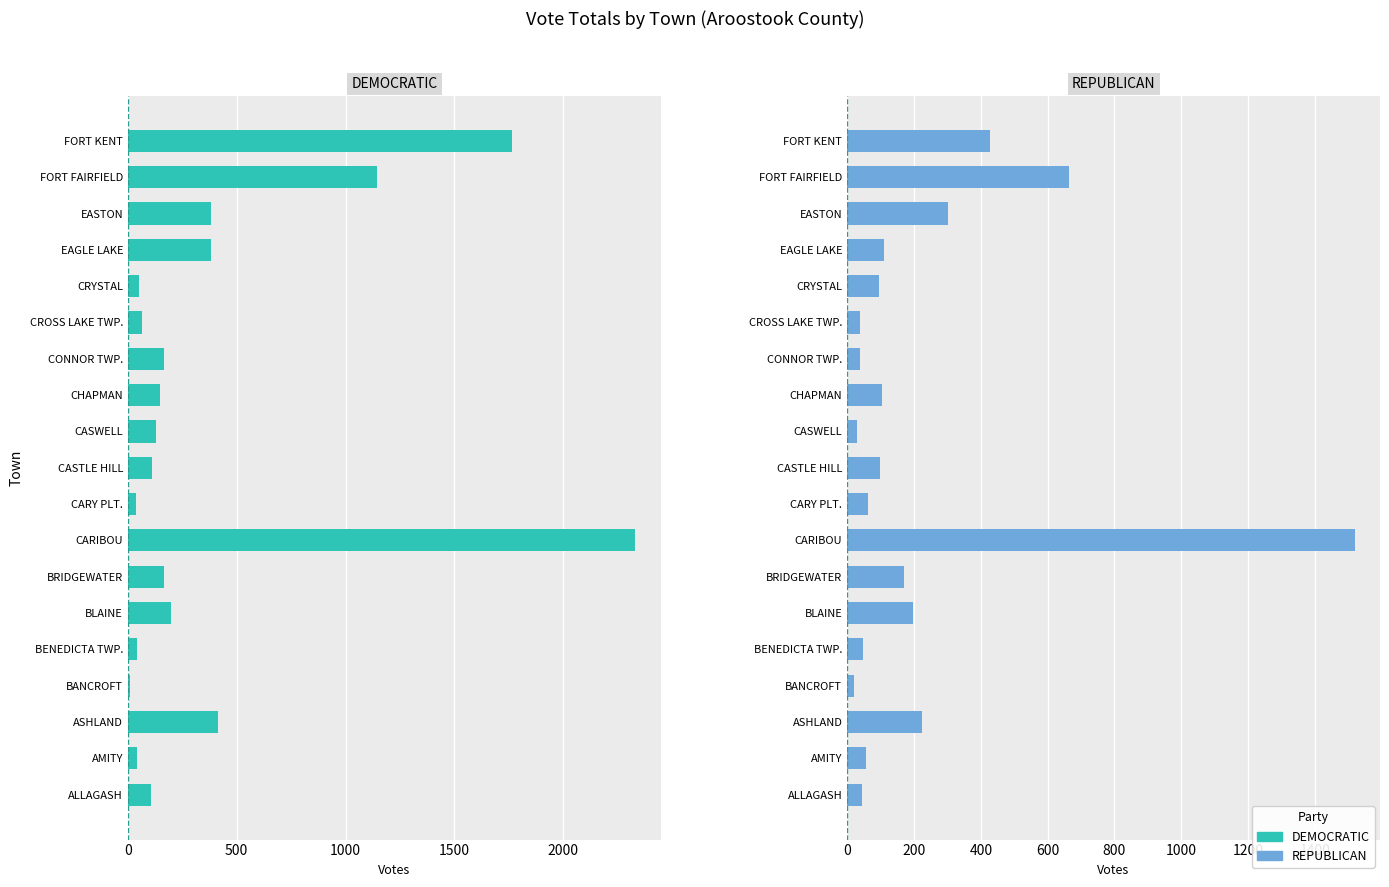

What position from the left is CRYSTAL?

15